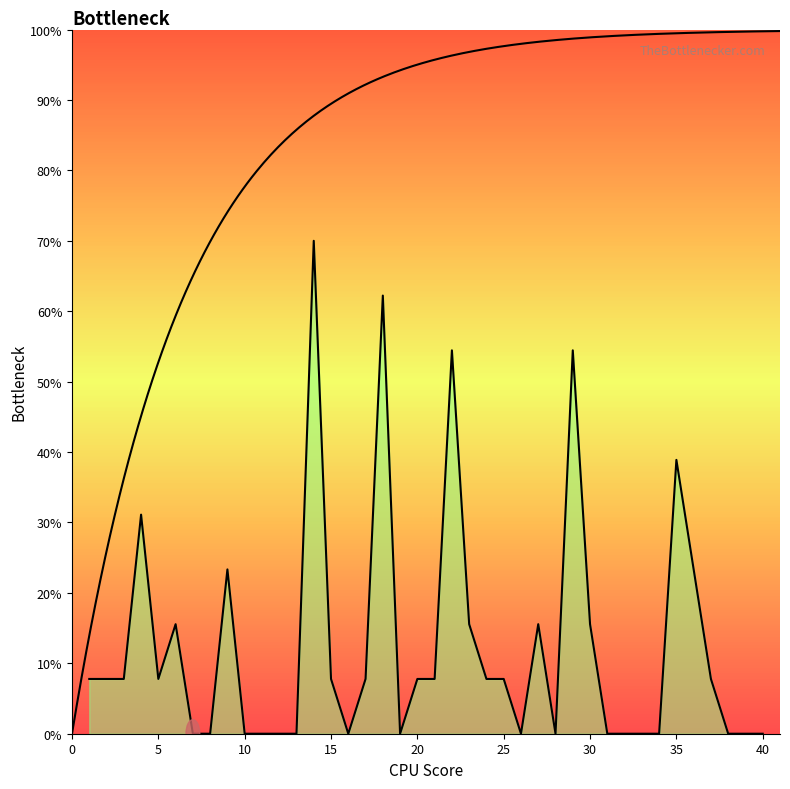

At which label does the data first exceed 1?

1